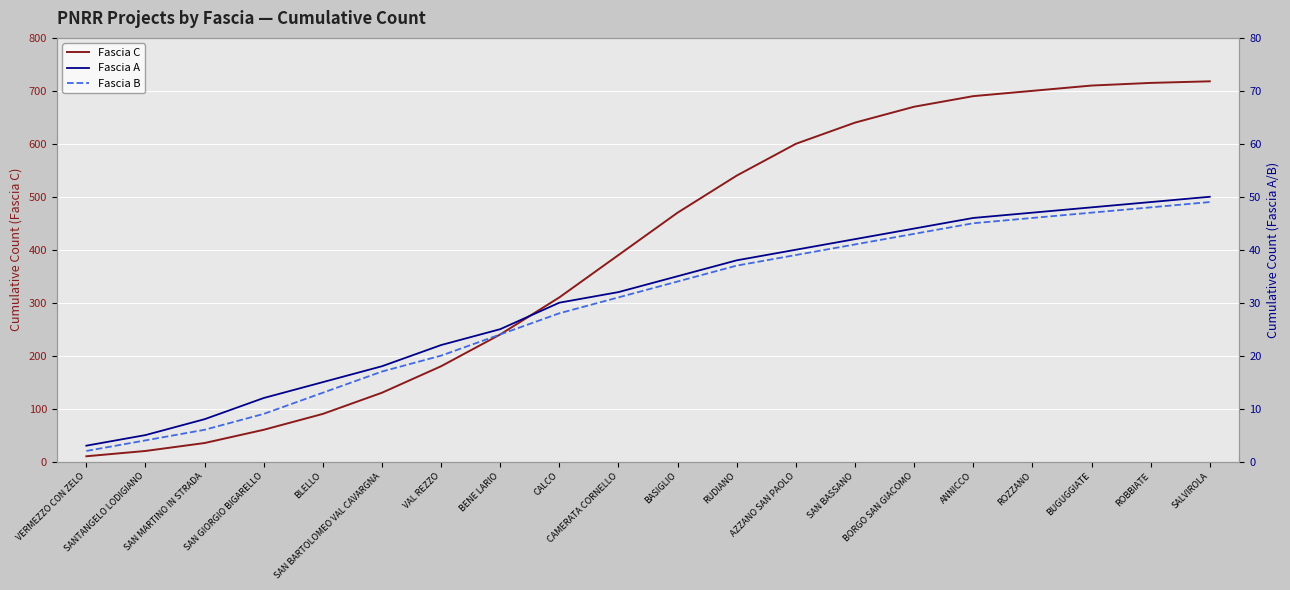

Which series has the largest total across all categories?

Fascia C